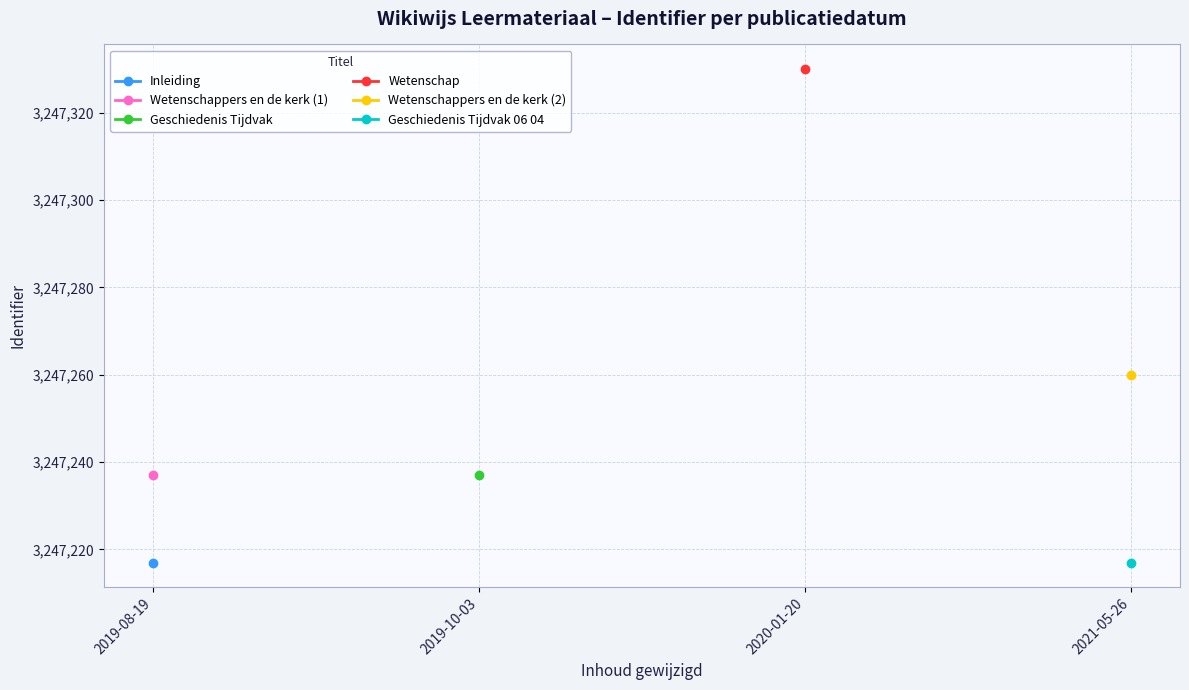

What is the difference between the maximum and minimum values?

113